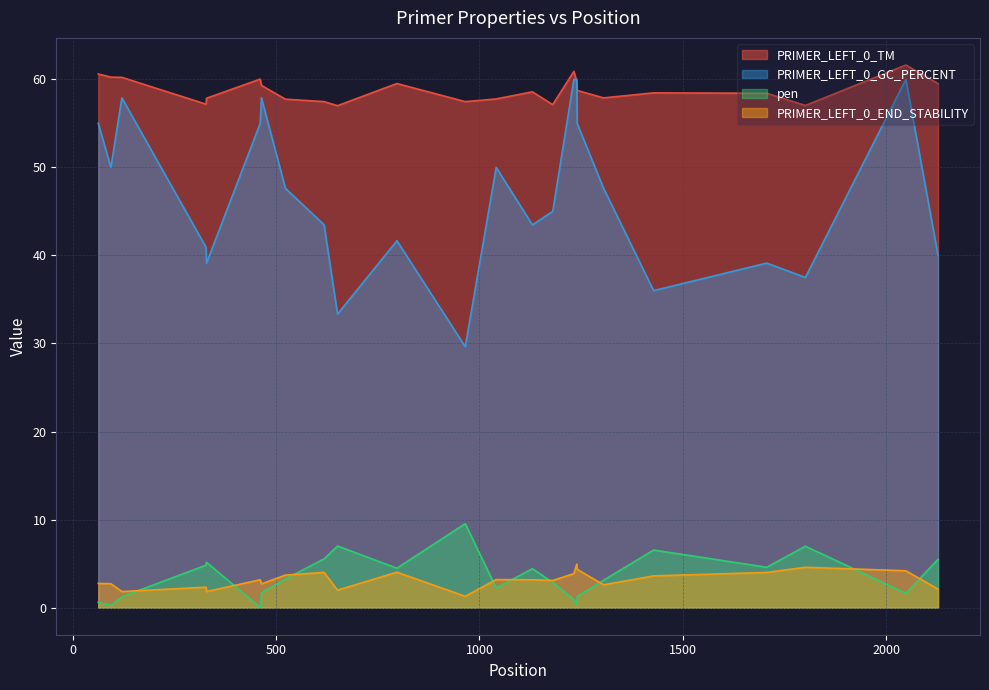

Rank the series by their maximum value, from lowest to highest.

PRIMER_LEFT_0_END_STABILITY, pen, PRIMER_LEFT_0_GC_PERCENT, PRIMER_LEFT_0_TM